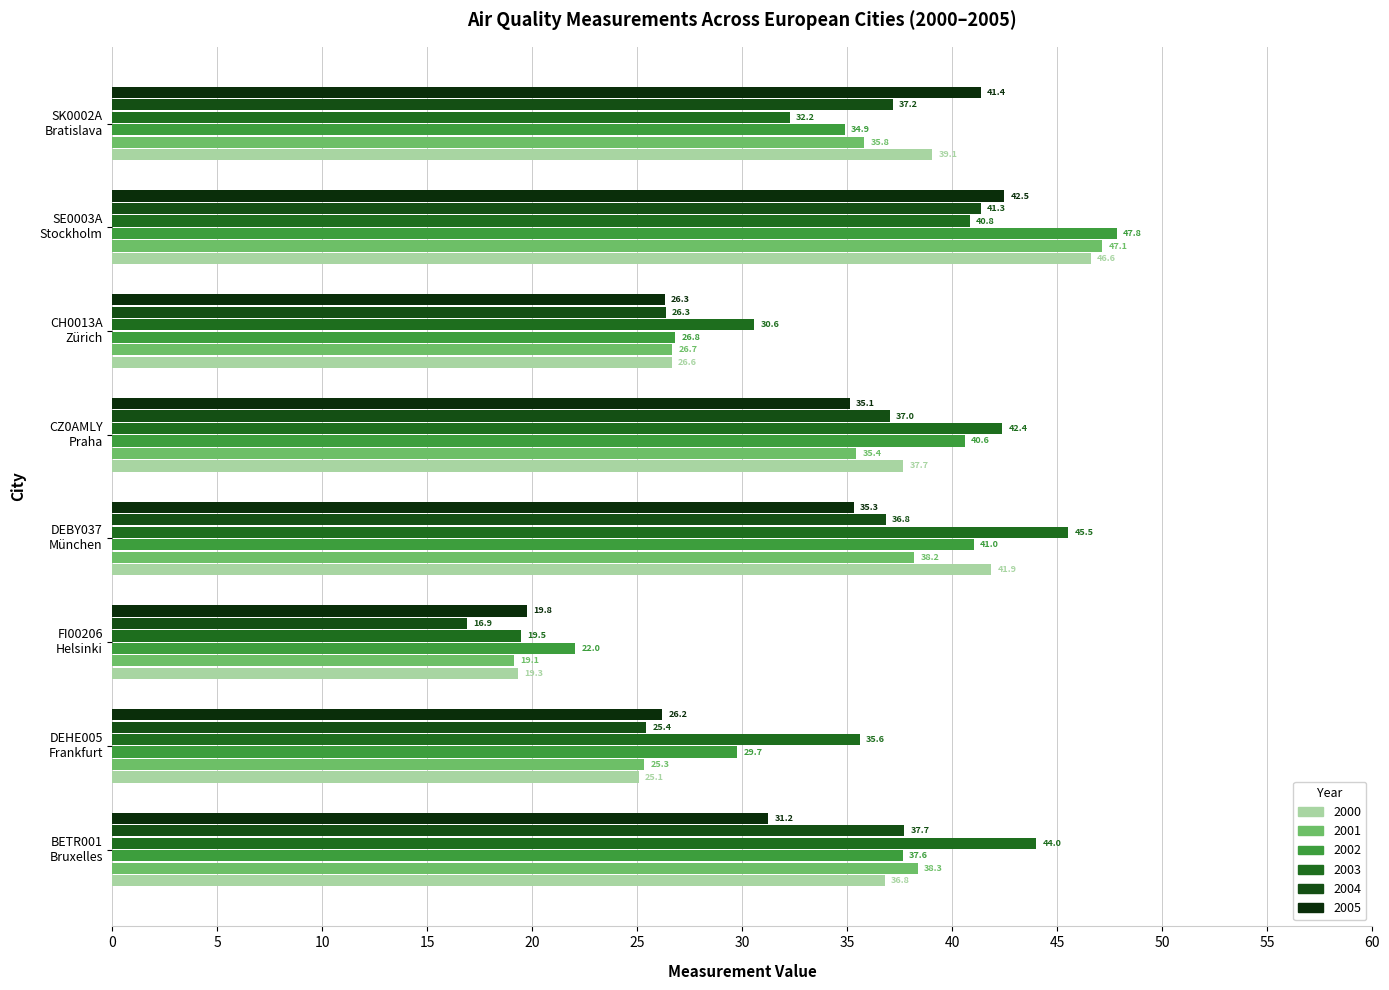

Reading left to right, extract all data points from this chart.

2000: BETR001
Bruxelles=36.8	DEHE005
Frankfurt=25.1	FI00206
Helsinki=19.3	DEBY037
München=41.9	CZ0AMLY
Praha=37.7	CH0013A
Zürich=26.6	SE0003A
Stockholm=46.6	SK0002A
Bratislava=39.1
2001: BETR001
Bruxelles=38.3	DEHE005
Frankfurt=25.3	FI00206
Helsinki=19.1	DEBY037
München=38.2	CZ0AMLY
Praha=35.4	CH0013A
Zürich=26.7	SE0003A
Stockholm=47.1	SK0002A
Bratislava=35.8
2002: BETR001
Bruxelles=37.6	DEHE005
Frankfurt=29.7	FI00206
Helsinki=22.0	DEBY037
München=41.0	CZ0AMLY
Praha=40.6	CH0013A
Zürich=26.8	SE0003A
Stockholm=47.8	SK0002A
Bratislava=34.9
2003: BETR001
Bruxelles=44.0	DEHE005
Frankfurt=35.6	FI00206
Helsinki=19.5	DEBY037
München=45.5	CZ0AMLY
Praha=42.4	CH0013A
Zürich=30.6	SE0003A
Stockholm=40.8	SK0002A
Bratislava=32.2
2004: BETR001
Bruxelles=37.7	DEHE005
Frankfurt=25.4	FI00206
Helsinki=16.9	DEBY037
München=36.8	CZ0AMLY
Praha=37.0	CH0013A
Zürich=26.3	SE0003A
Stockholm=41.3	SK0002A
Bratislava=37.2
2005: BETR001
Bruxelles=31.2	DEHE005
Frankfurt=26.2	FI00206
Helsinki=19.8	DEBY037
München=35.3	CZ0AMLY
Praha=35.1	CH0013A
Zürich=26.3	SE0003A
Stockholm=42.5	SK0002A
Bratislava=41.4